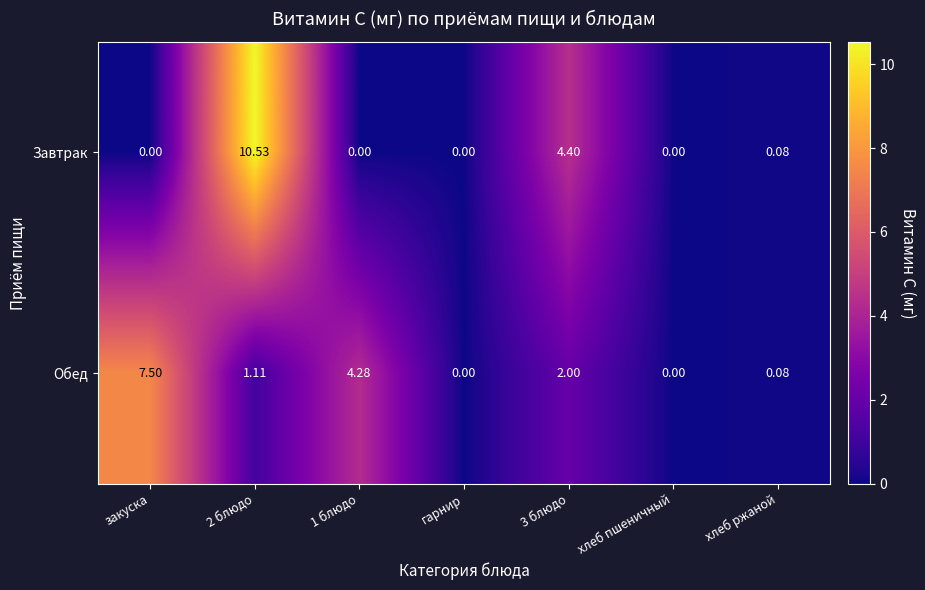

List the series in order of their peak value, highest first.

Завтрак, Обед